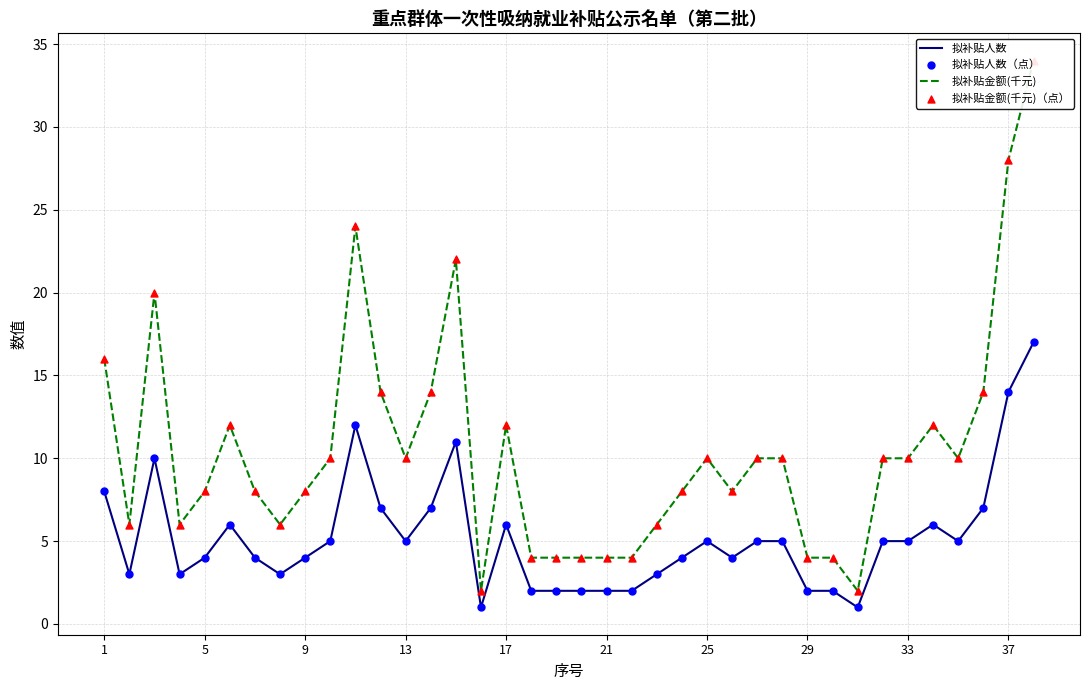

Which series has the widest spread of Y values?

拟补贴金额(千元)